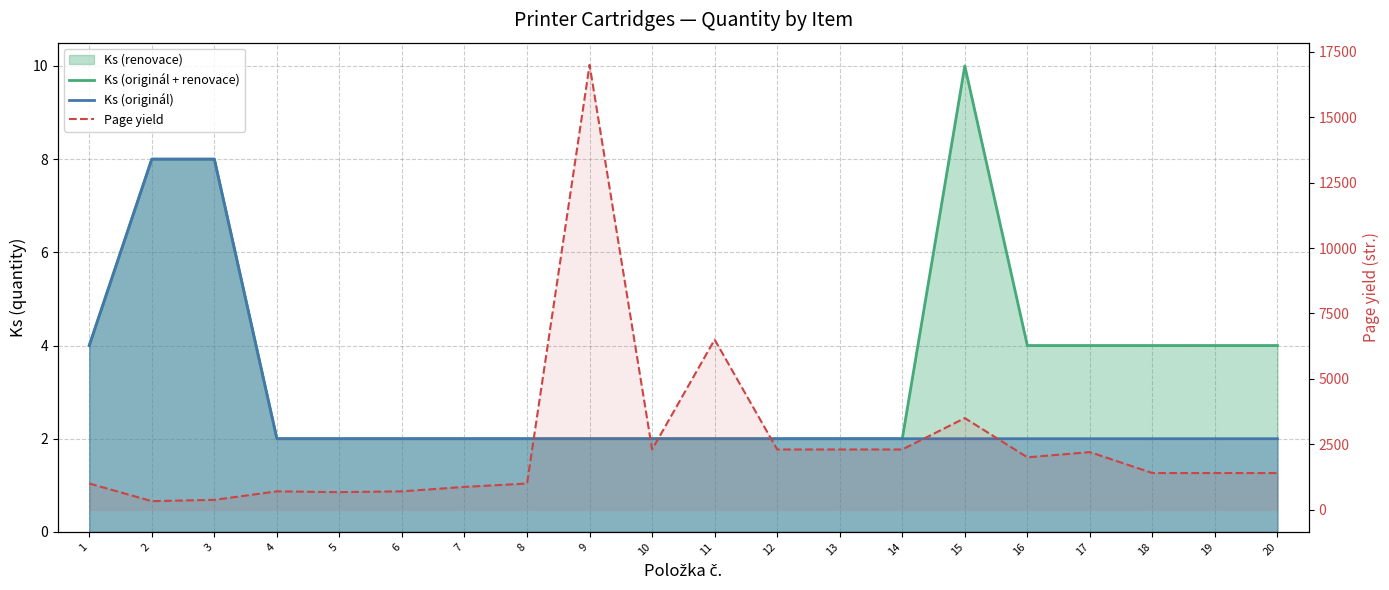

Which series has the largest range (max minus min)?

Page yield